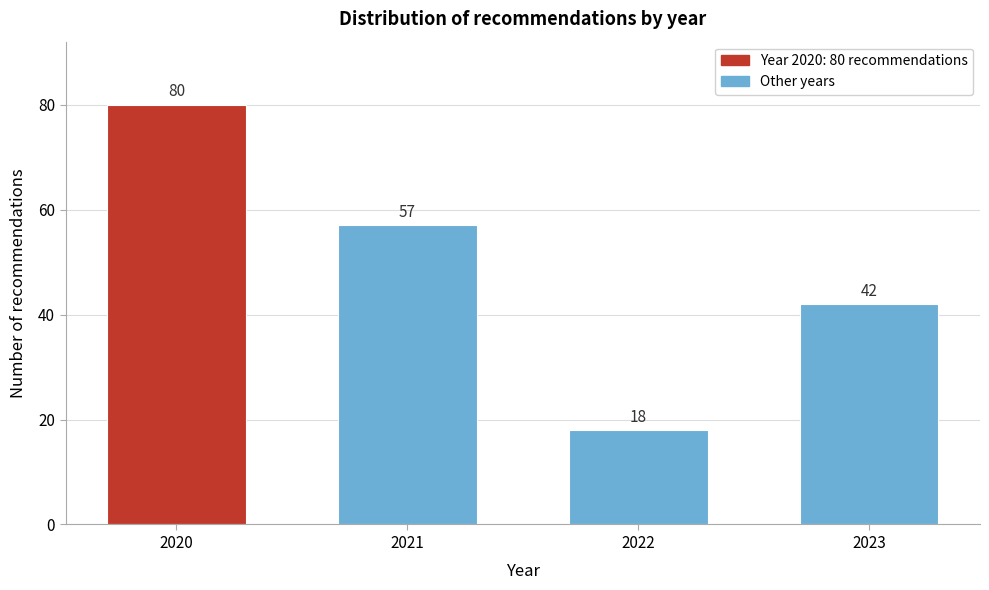

Reading left to right, list all the values displayed in this chart.

2020=80	2021=57	2022=18	2023=42